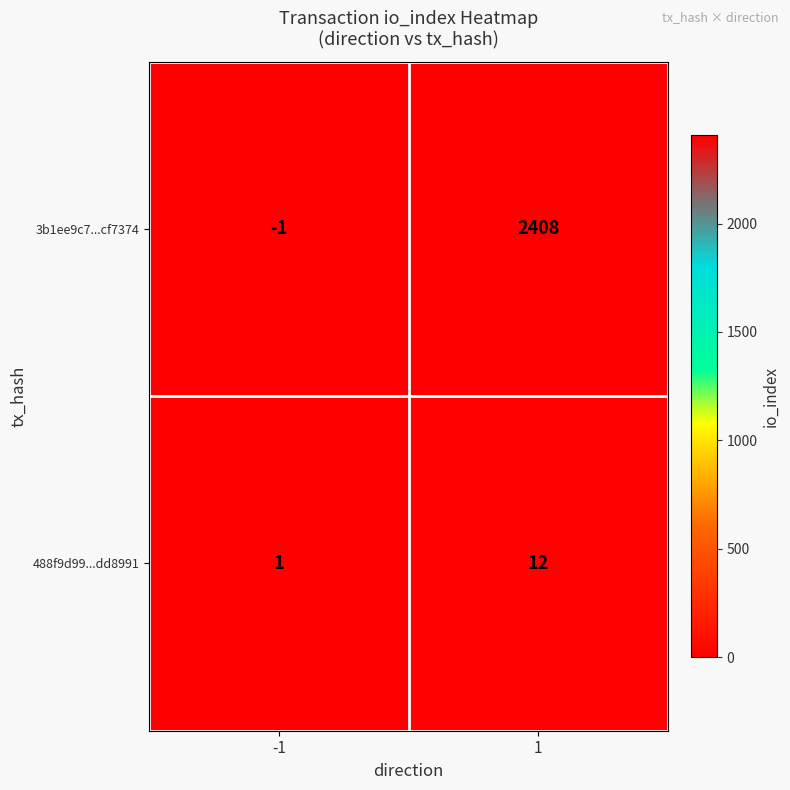

At how many categories does at least one series exceed 2277?

1